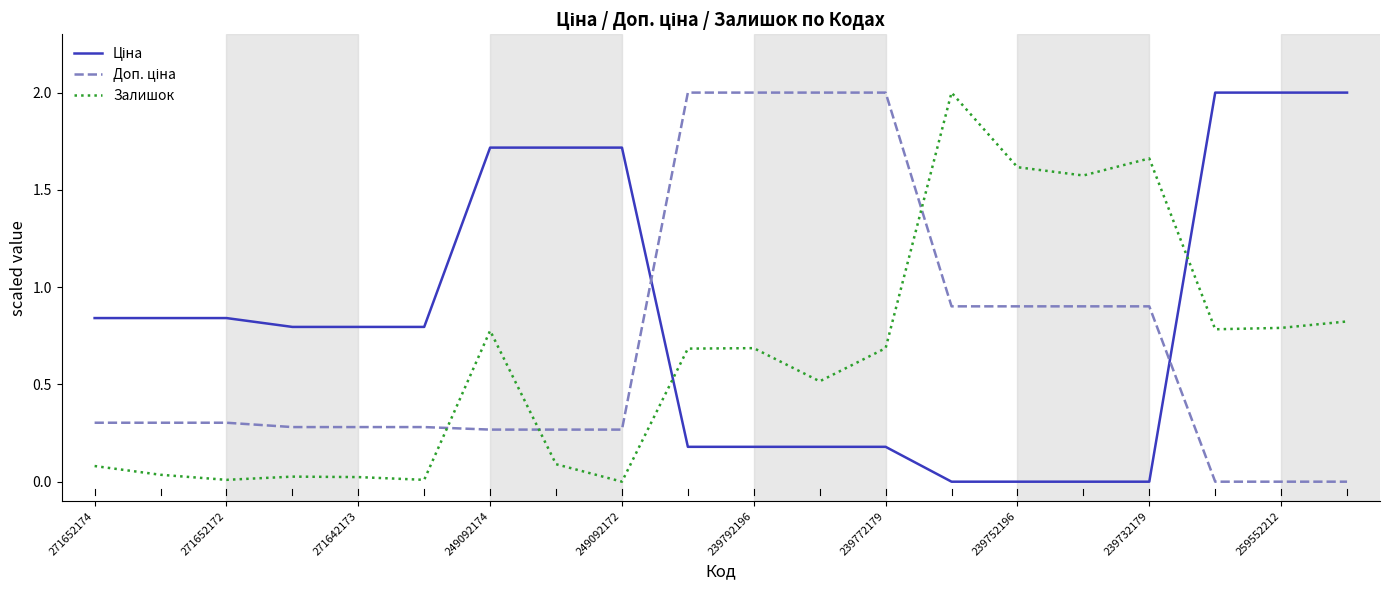

What is the greatest value displayed?

2.0